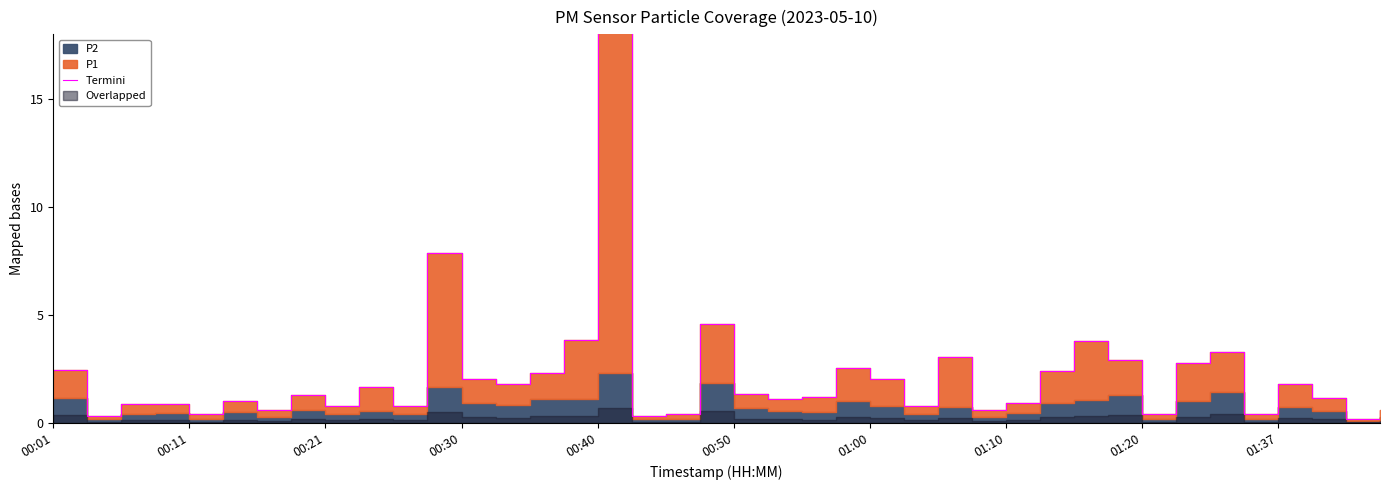

True or false: the data shows 0.2 at 00:11.

False